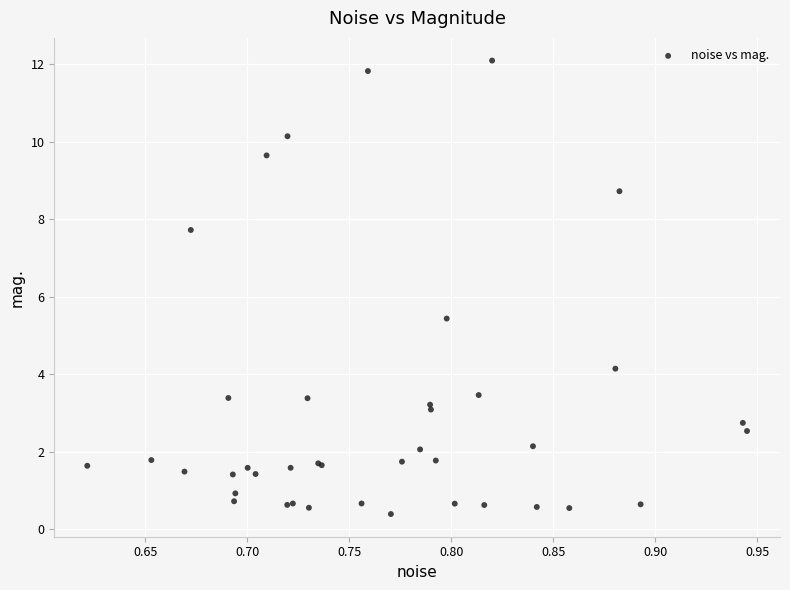

What Y value in the scatter plot is closest to 6?

5.4